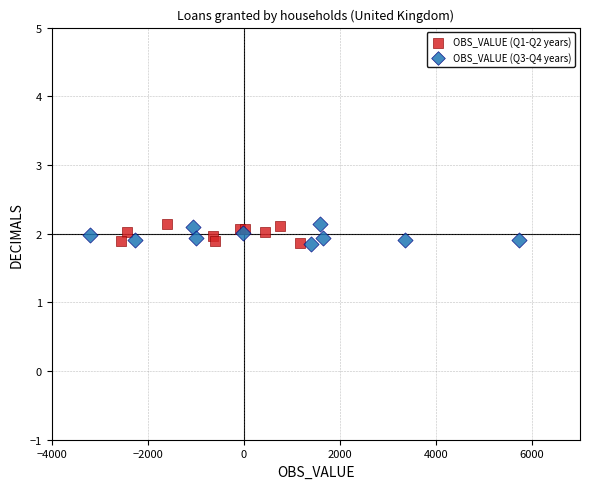

What are all the series names shown in the legend?

OBS_VALUE (Q1-Q2 years), OBS_VALUE (Q3-Q4 years)